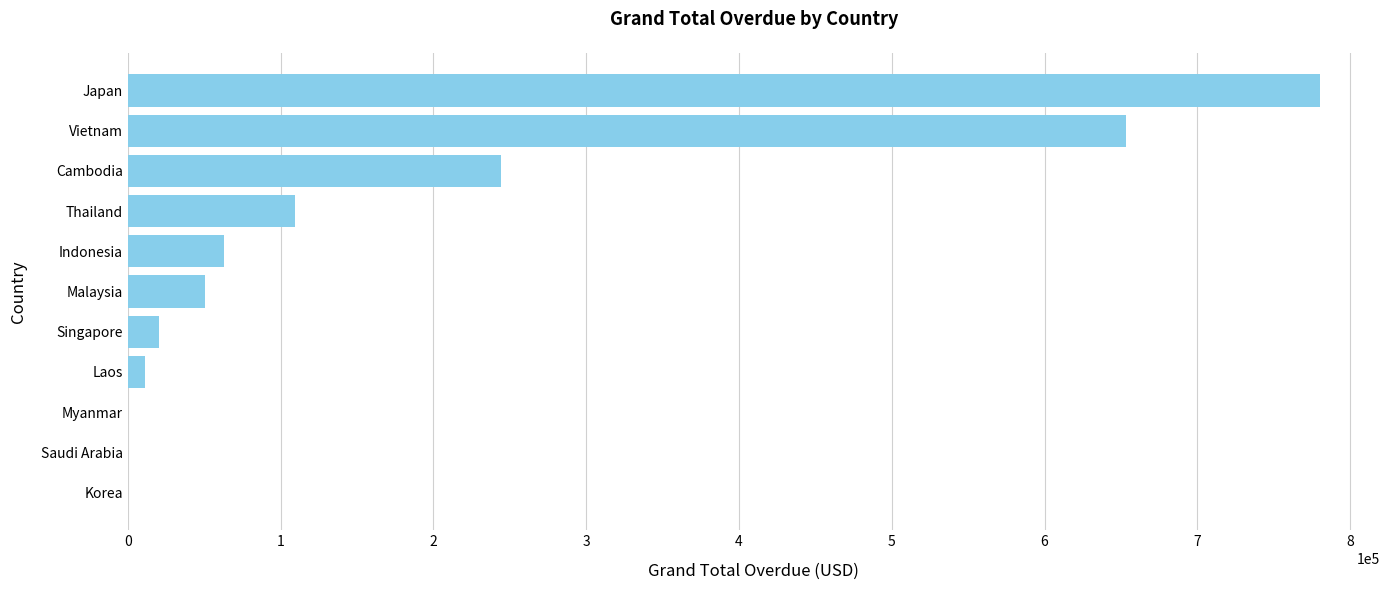

What is the sum of the values at Indonesia and Myanmar?

63290.9